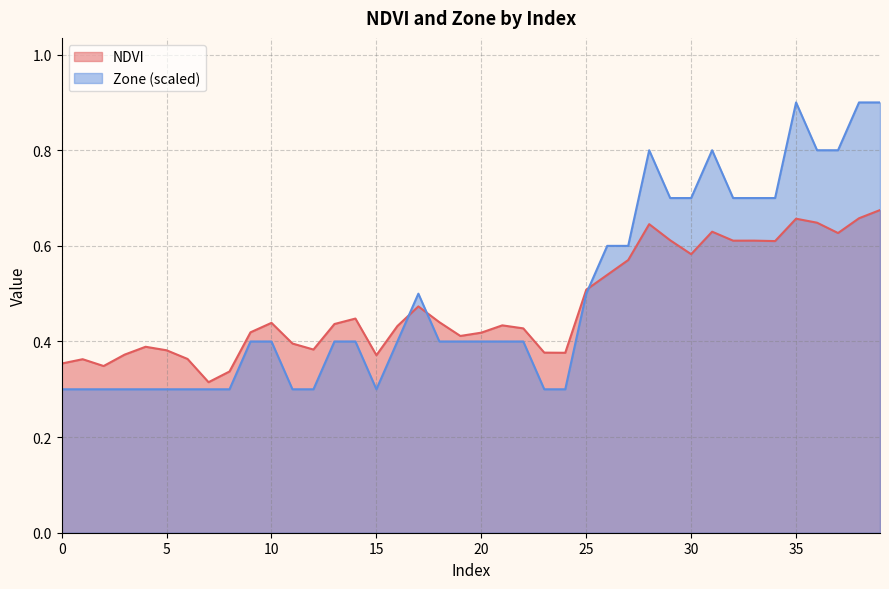

True or false: Zone and NDVI intersect in this chart.

True